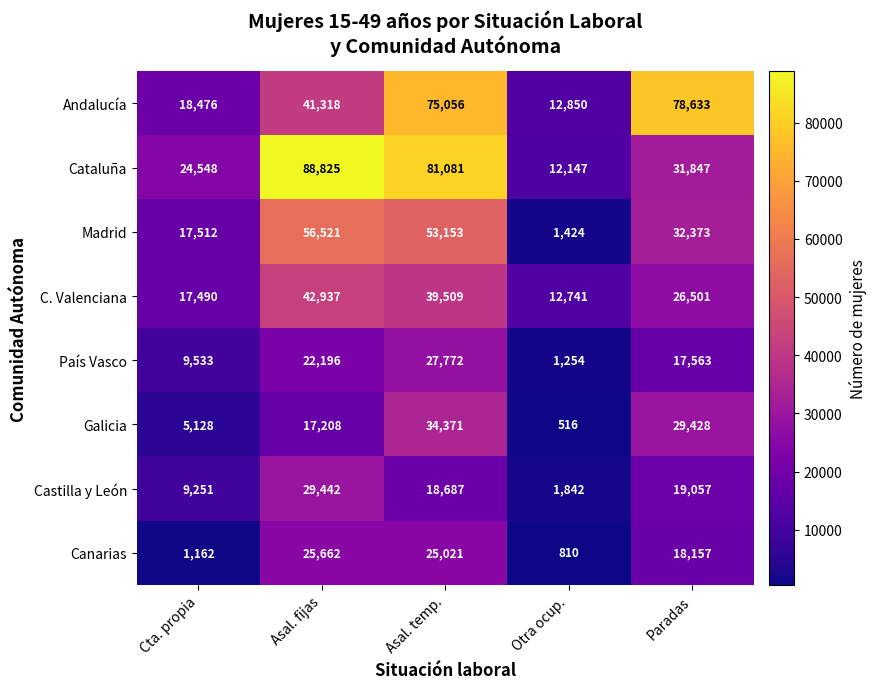

True or false: Madrid has a value of 17512 at Cta. propia.

True